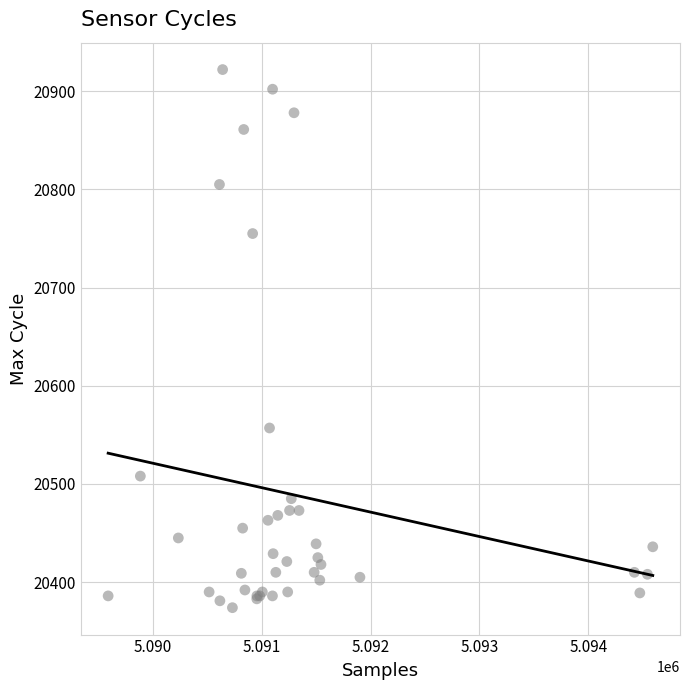

What Y value in the scatter plot is closest to 20648?

20557